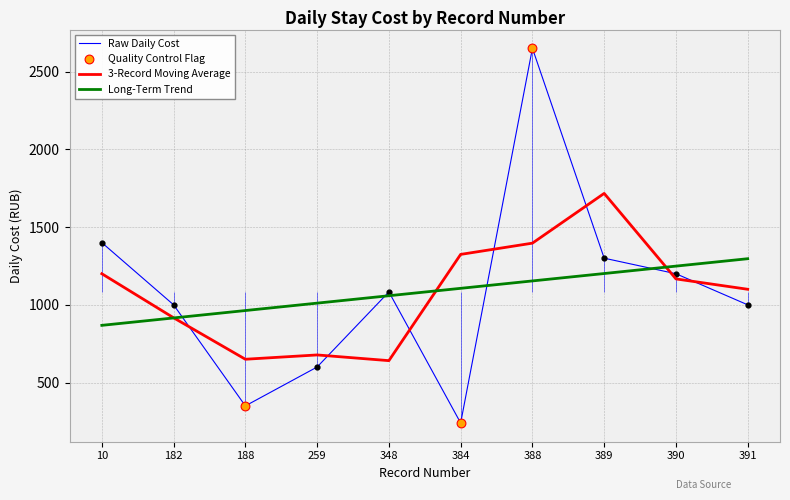

What is the change in value from 10 to 188?

-1050